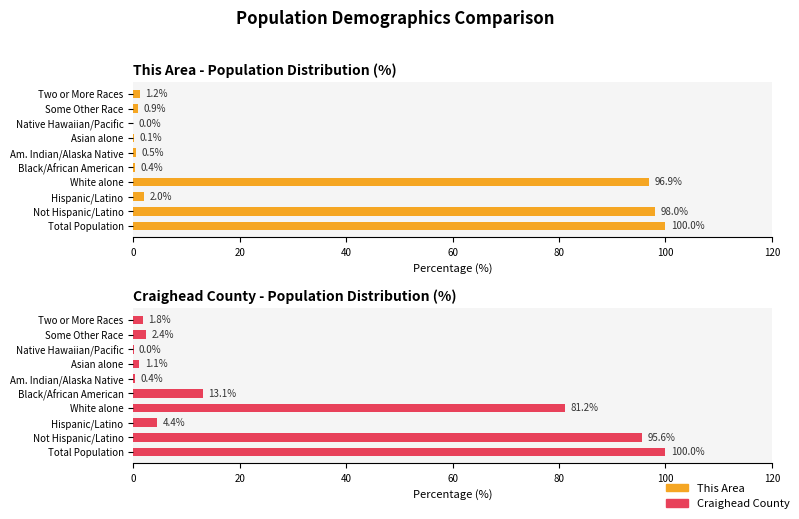

Reading right to left, list all the values displayed in this chart.

This Area: 1.2	0.9	0.0	0.1	0.5	0.4	96.9	2.0	98.0	100.0
Craighead County: 1.8	2.4	0.0	1.1	0.4	13.1	81.2	4.4	95.6	100.0